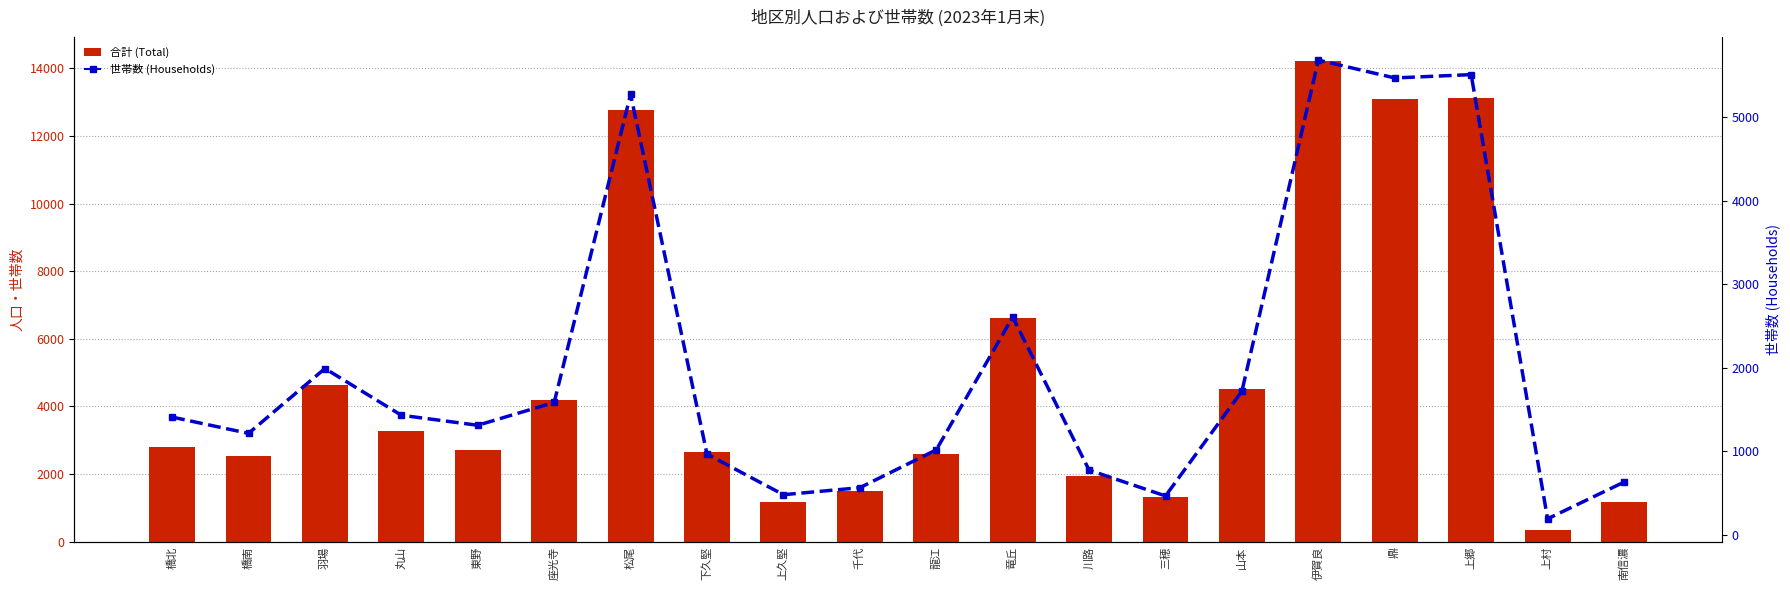

Rank the series by their average value, from highest to lowest.

合計 (Total), 世帯数 (Households)